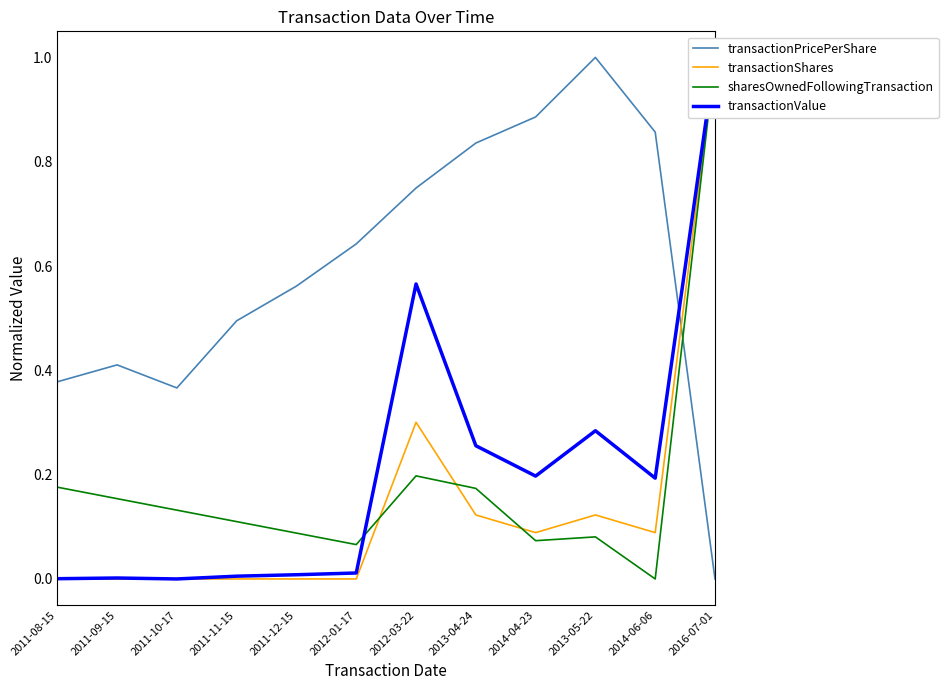

What is the difference between the maximum and minimum values in the transactionValue series?

1.0